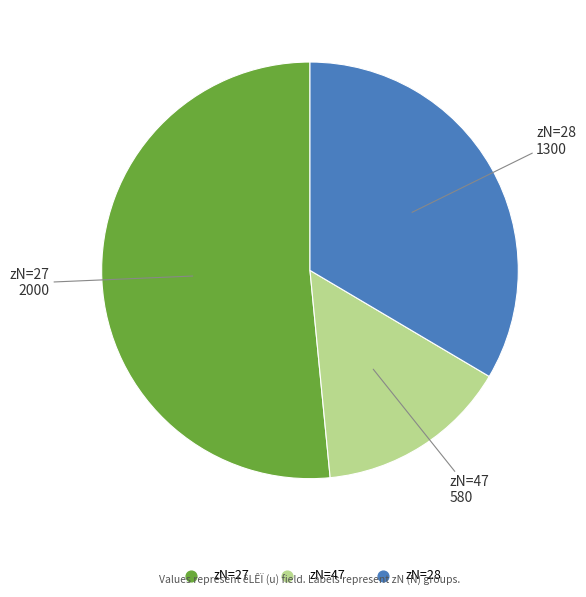

Is there a majority slice in this chart?

Yes